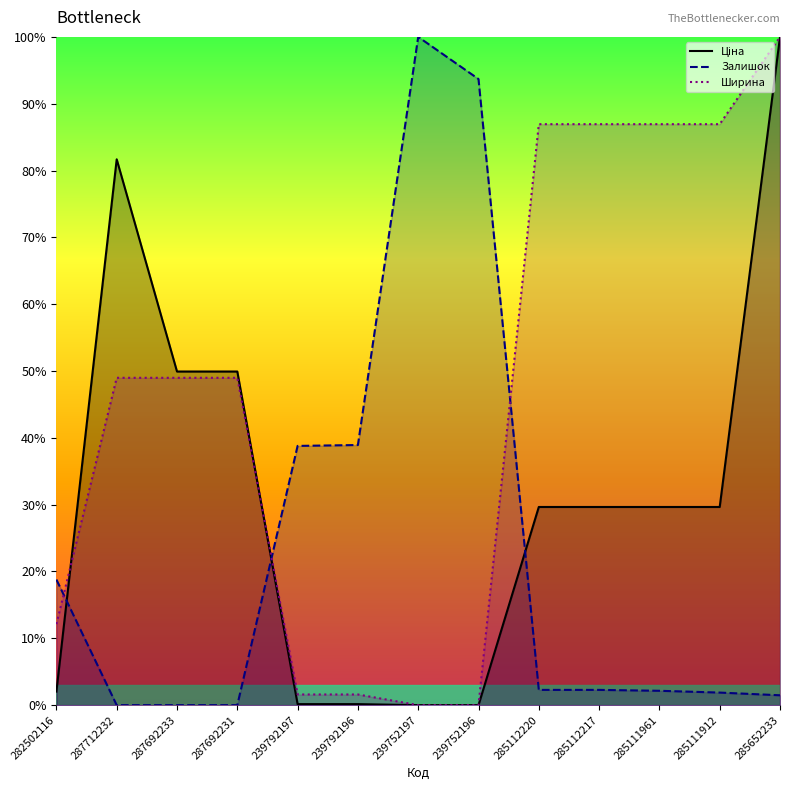

At how many categories does at least one series exceed 40?

10